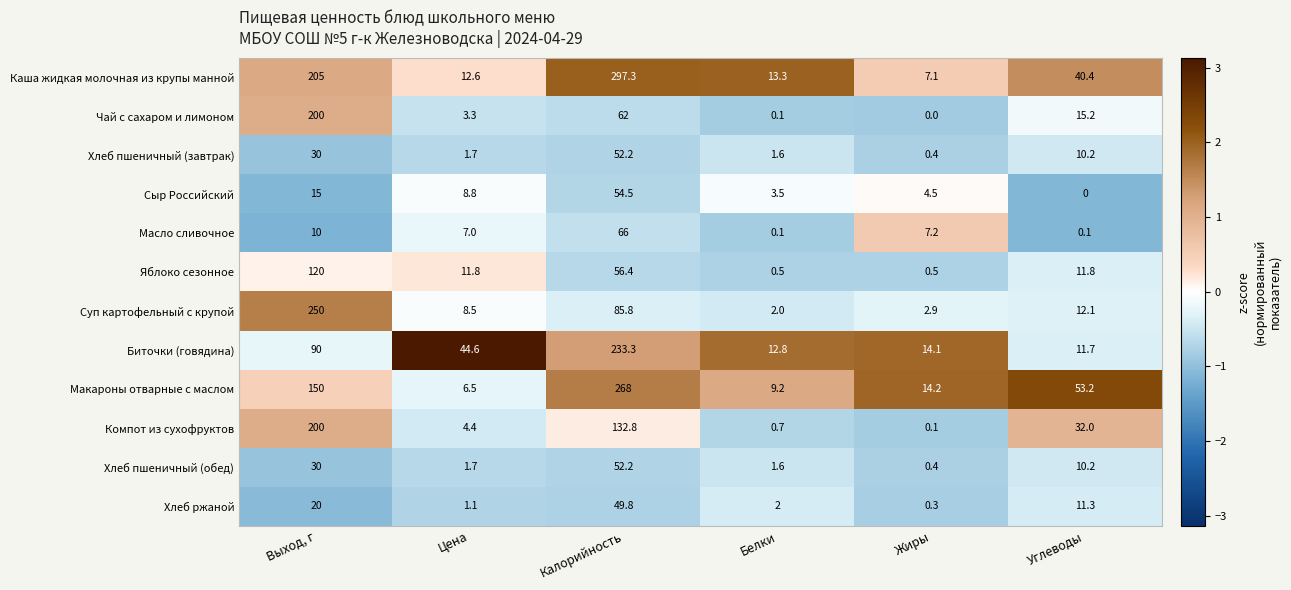

Rank the categories by Суп картофельный с крупой value from highest to lowest.

Выход, г, Калорийность, Углеводы, Цена, Жиры, Белки